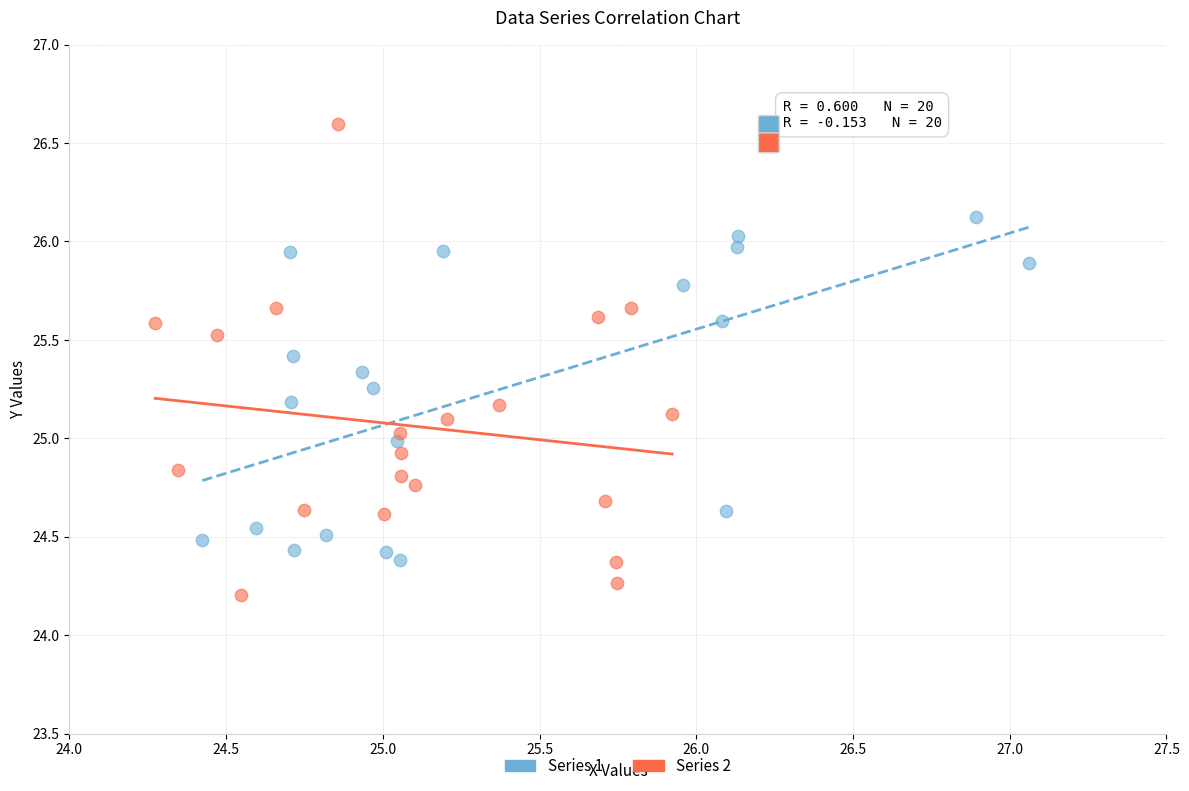

Which series has the largest Y range (max minus min)?

Series 2